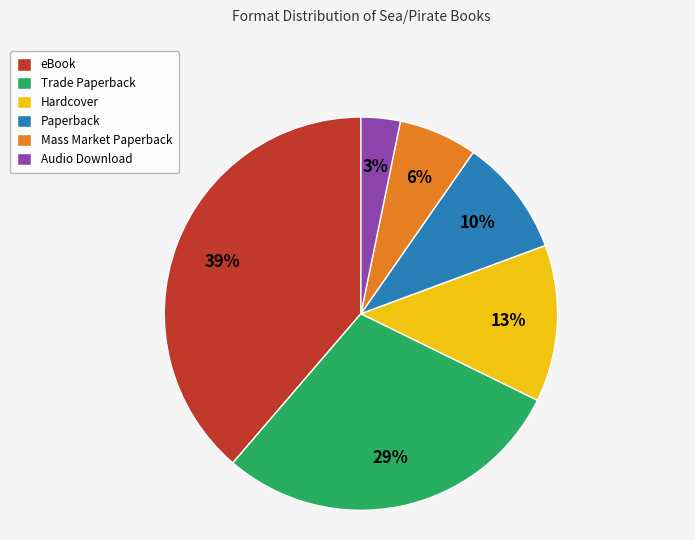

To the nearest percent, what is the average slice percentage?

17%